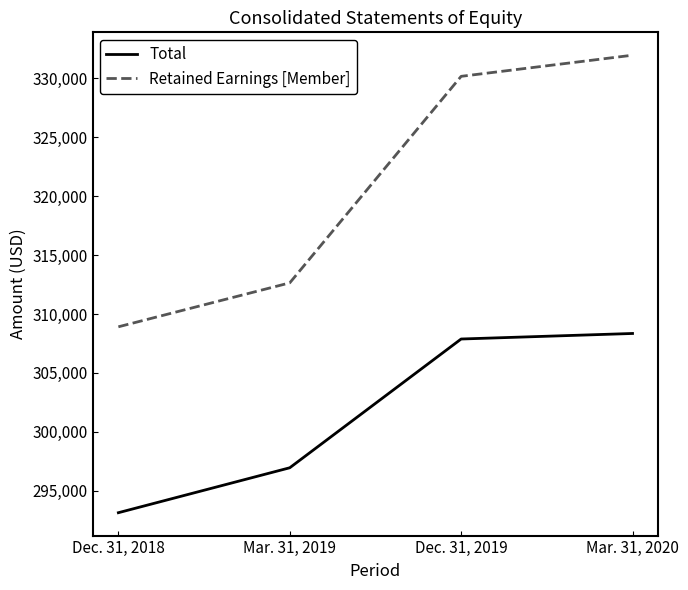

Reading left to right, list all the values displayed in this chart.

Total: Dec. 31, 2018=293132	Mar. 31, 2019=296947	Dec. 31, 2019=307878	Mar. 31, 2020=308348
Retained Earnings [Member]: Dec. 31, 2018=308914	Mar. 31, 2019=312645	Dec. 31, 2019=330177	Mar. 31, 2020=331971